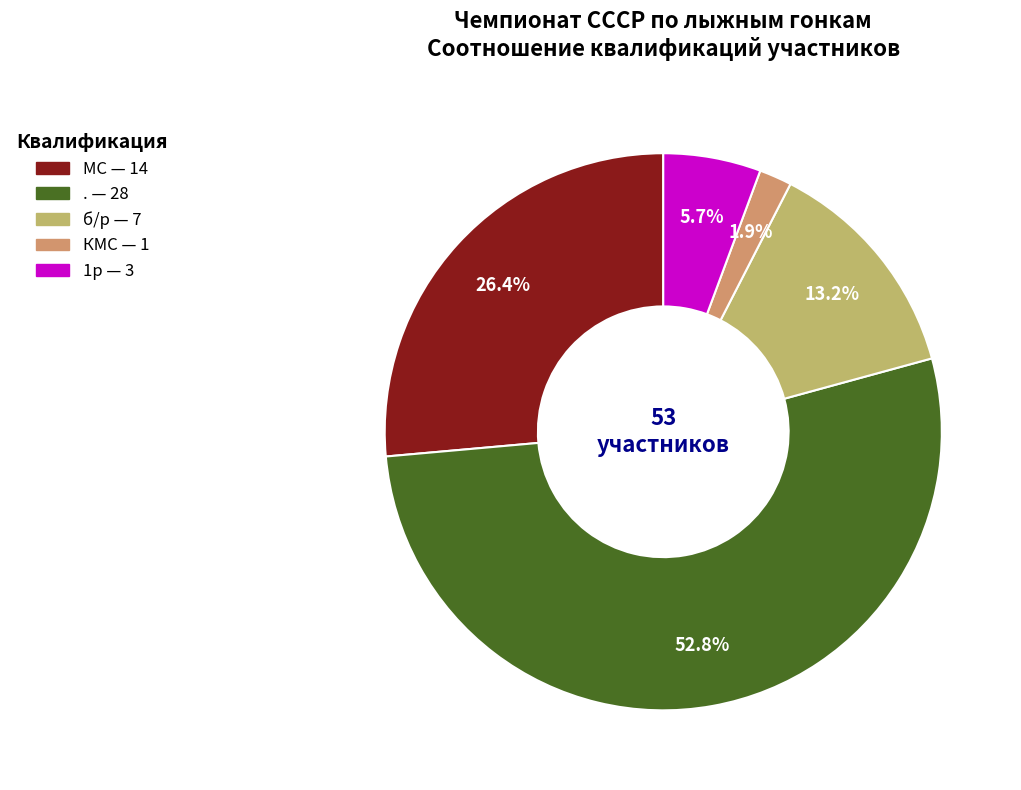

The 1р slice represents 1% of the pie. True or false?

False